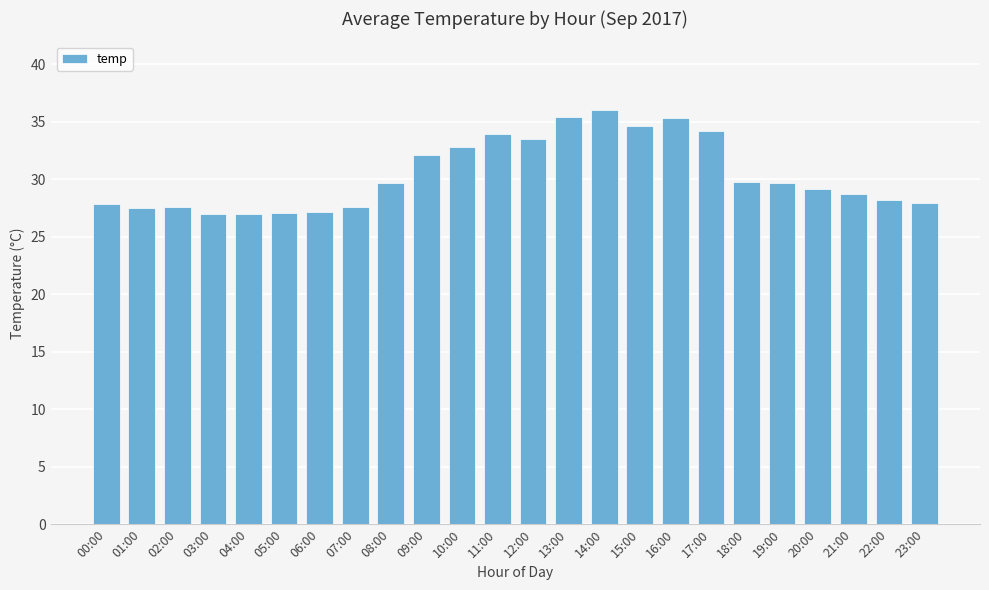

What is the sum of all values?

729.9